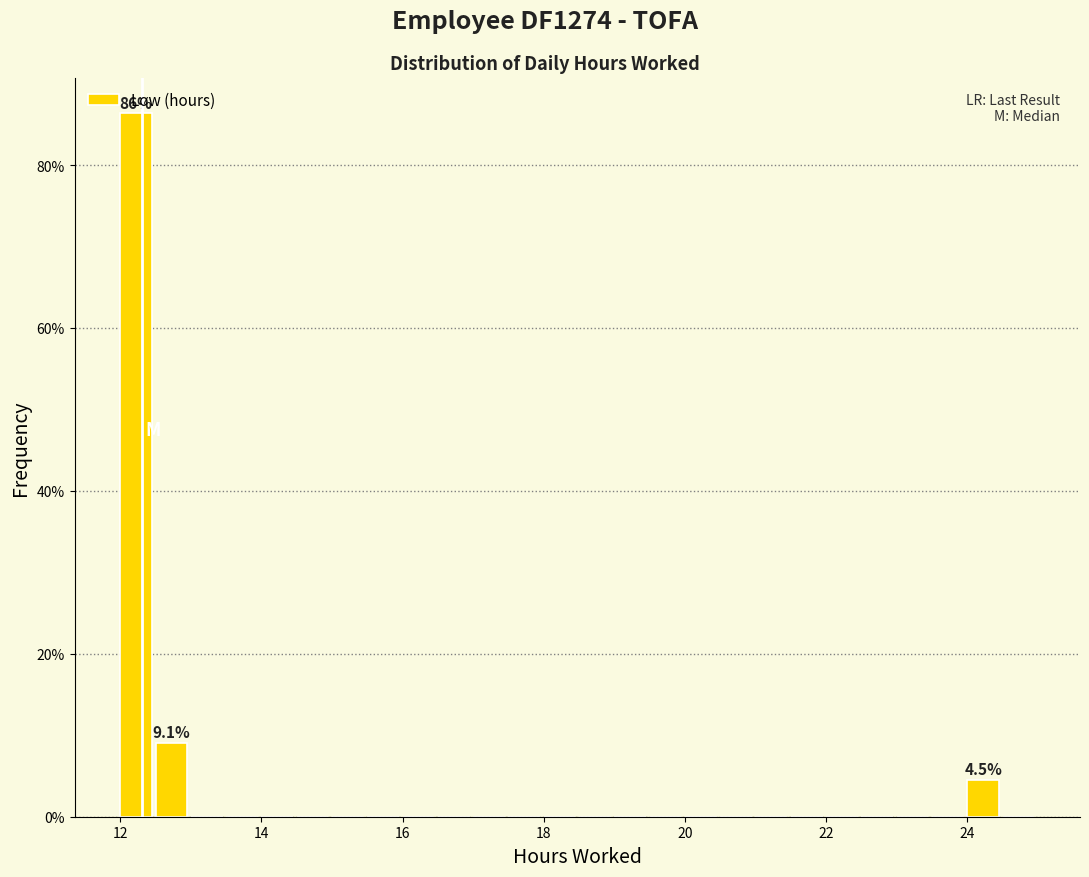

Read against the x-axis, roughly where is the centre of the tallest bar?

12.2